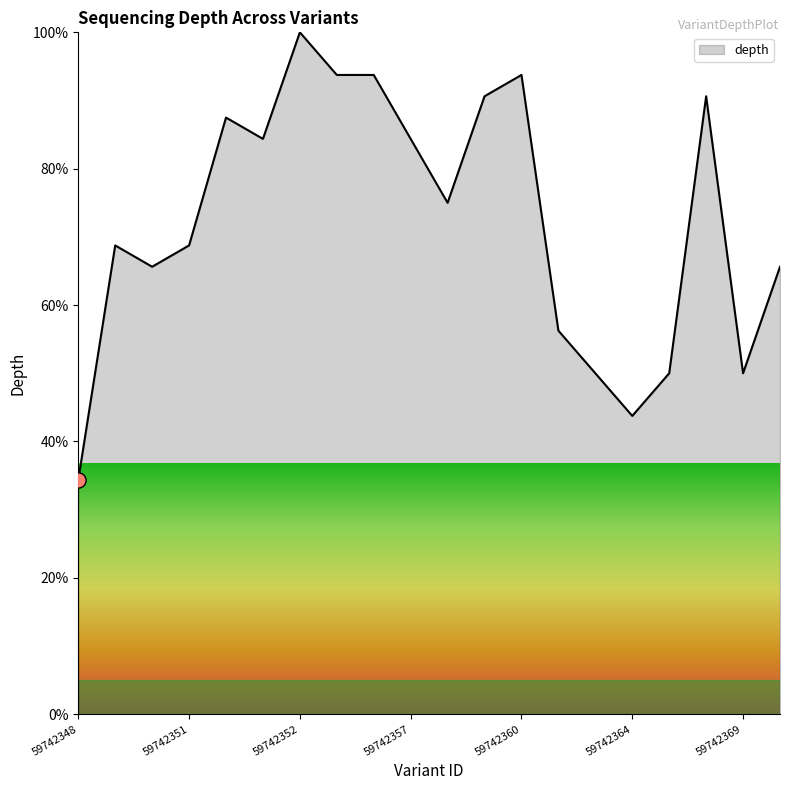

What is the greatest value displayed?

100.0